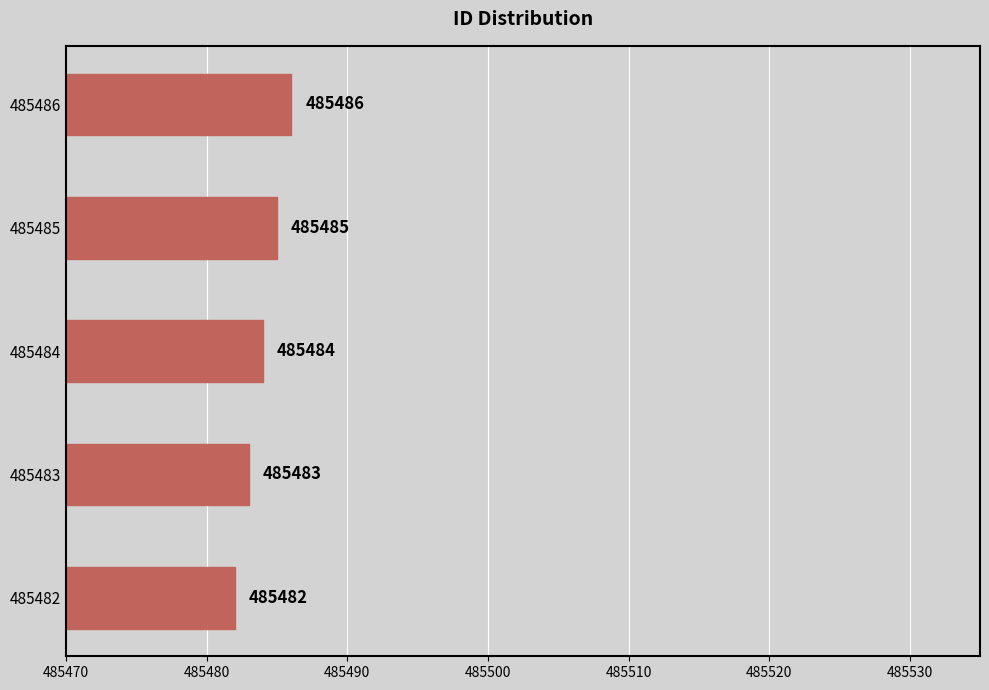

List the labels in order of value, largest first.

485486, 485485, 485484, 485483, 485482